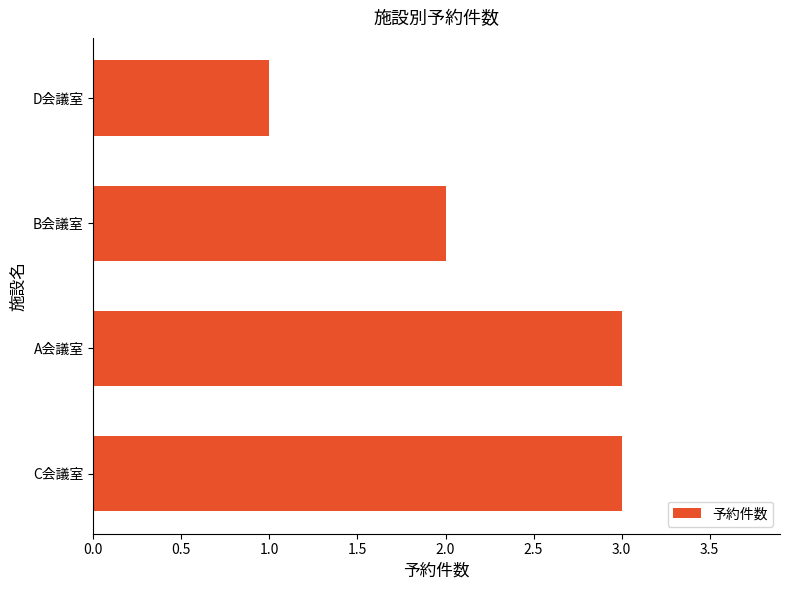

The chart shows a value of 1 at B会議室. True or false?

False